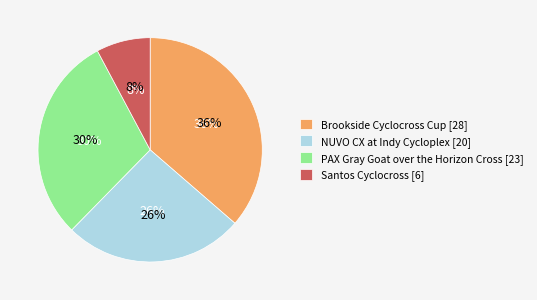

The Santos Cyclocross slice represents 1% of the pie. True or false?

False